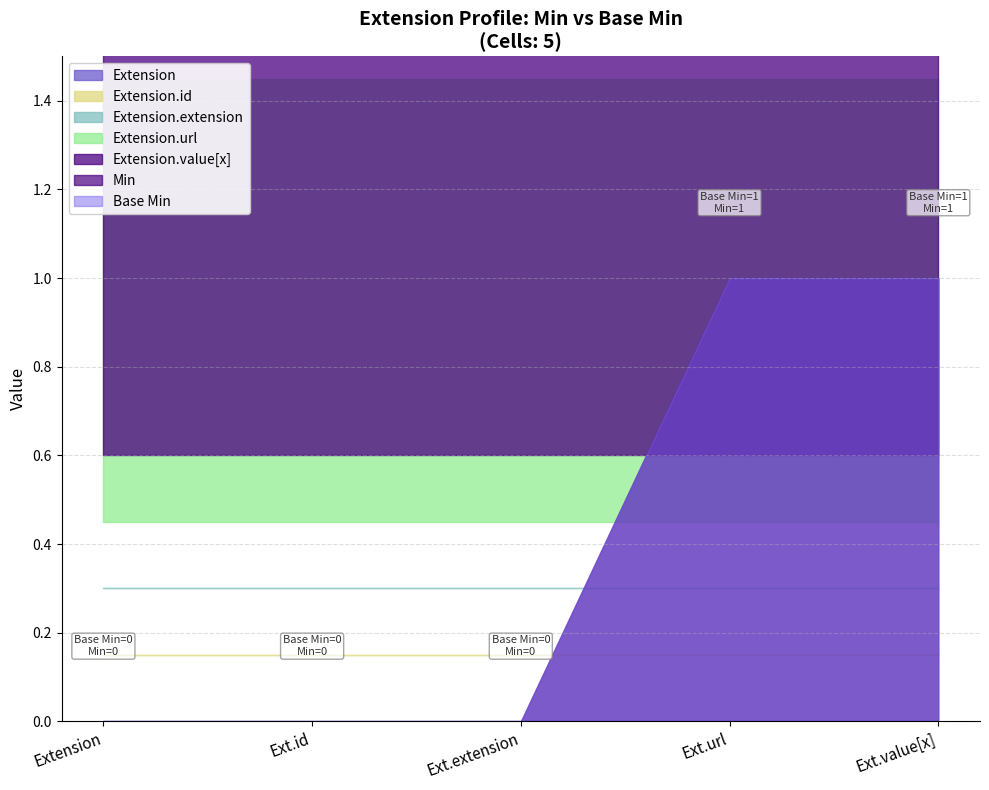

Reading left to right, what are all the values shown in this chart?

Extension=0	Extension.id=0	Extension.extension=0	Extension.url=1	Extension.value[x]=1